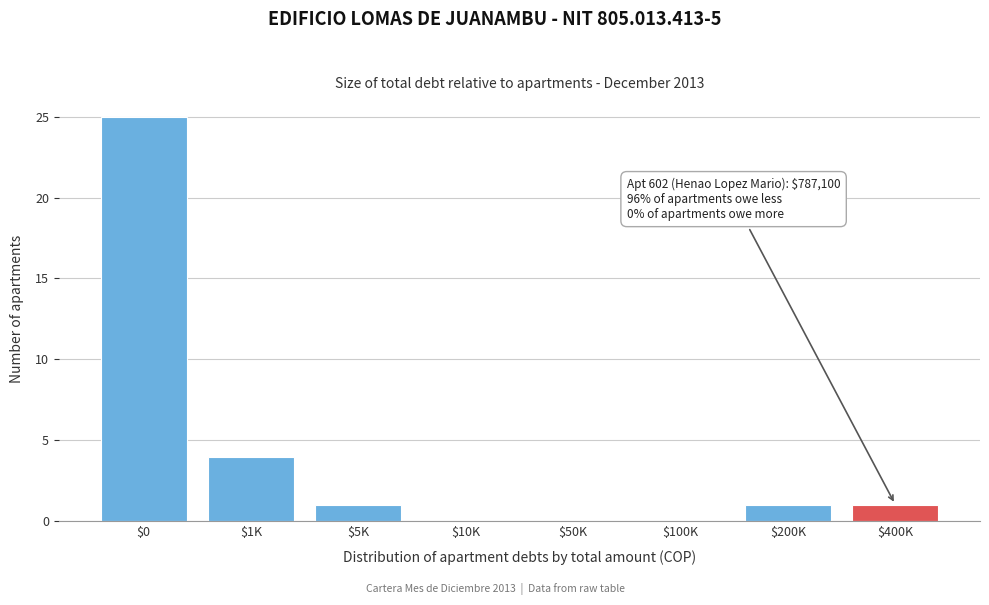

Which category has the highest value across all series?

$0